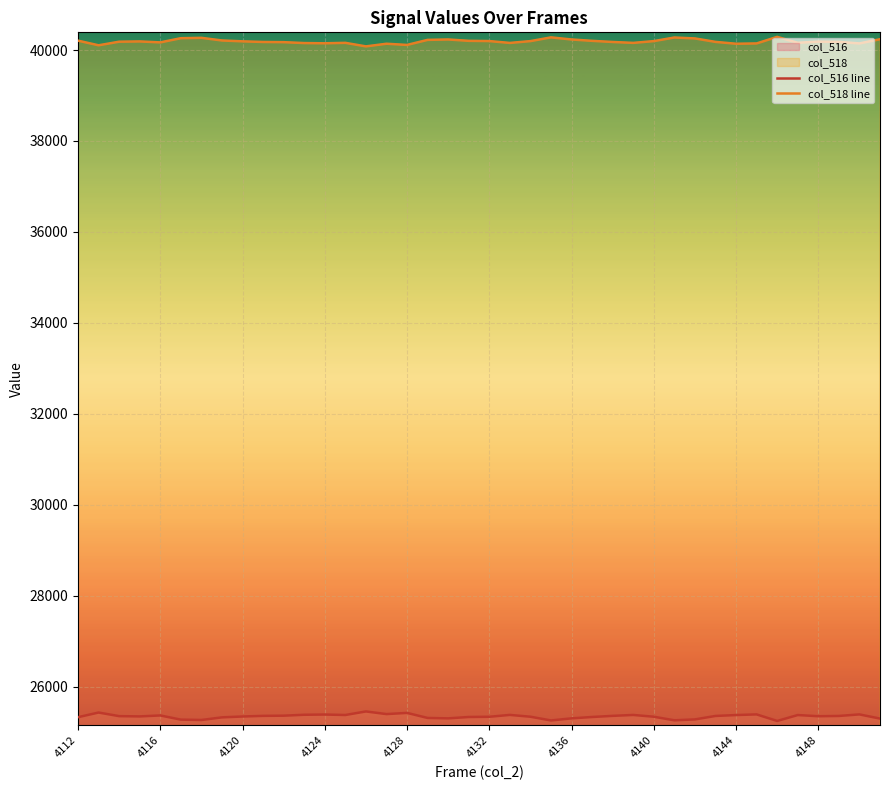

Rank the series at 4144 from lowest to highest value.

col_516 line, col_518 line